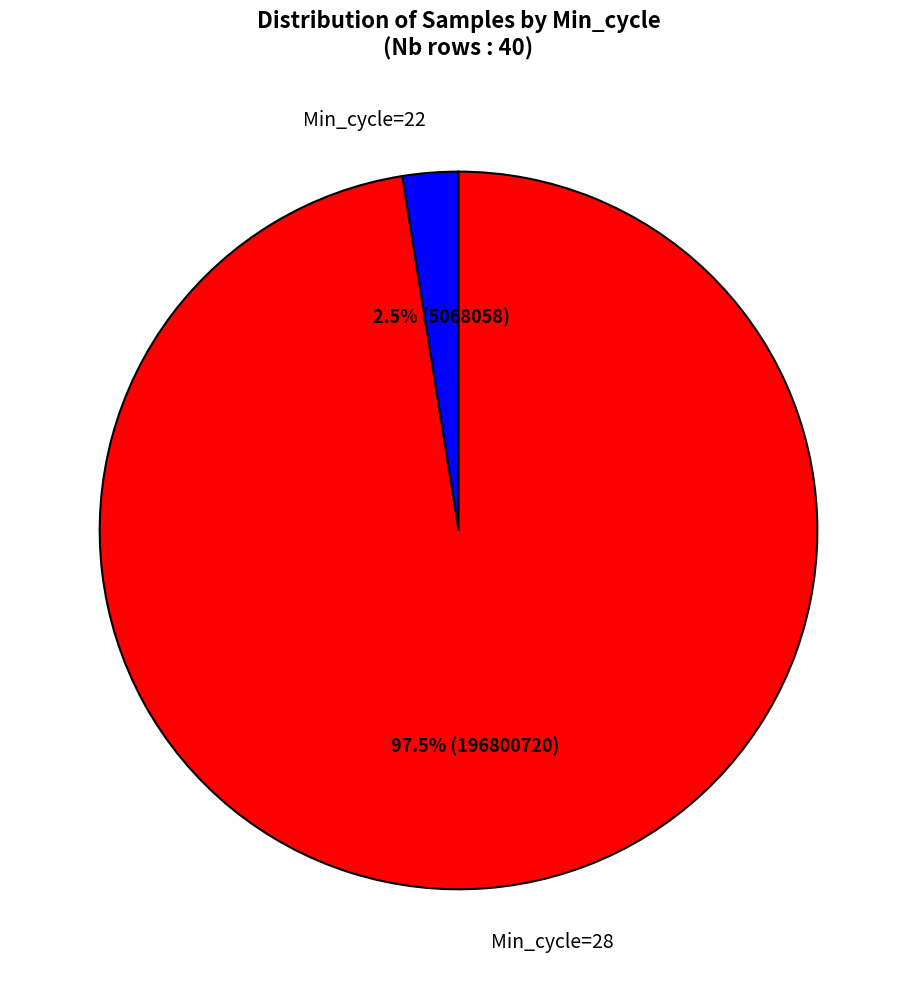

Which category has the smallest portion of the pie?

Min_cycle=22